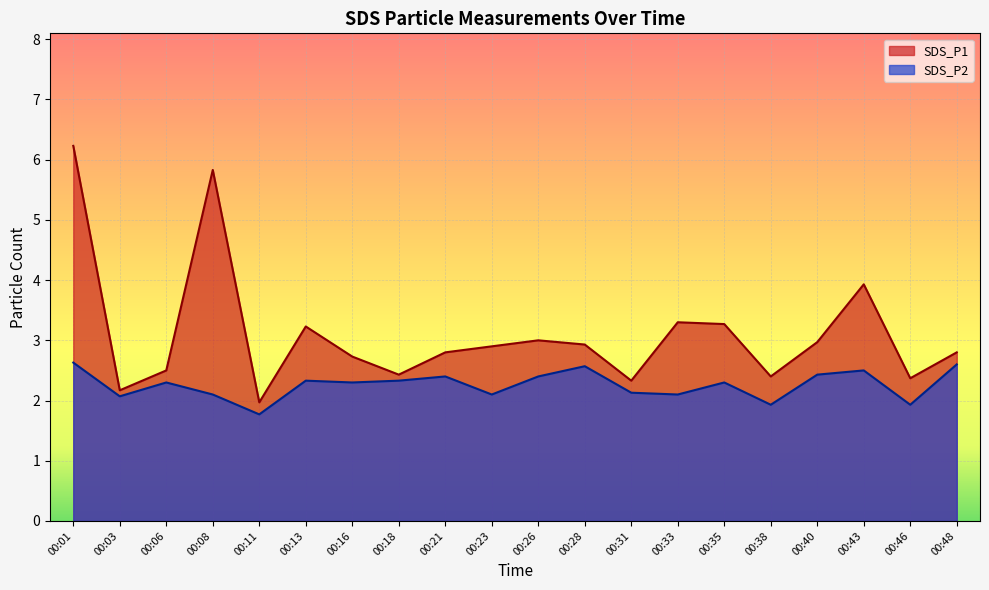

List the series in order of their peak value, highest first.

SDS_P1, SDS_P2